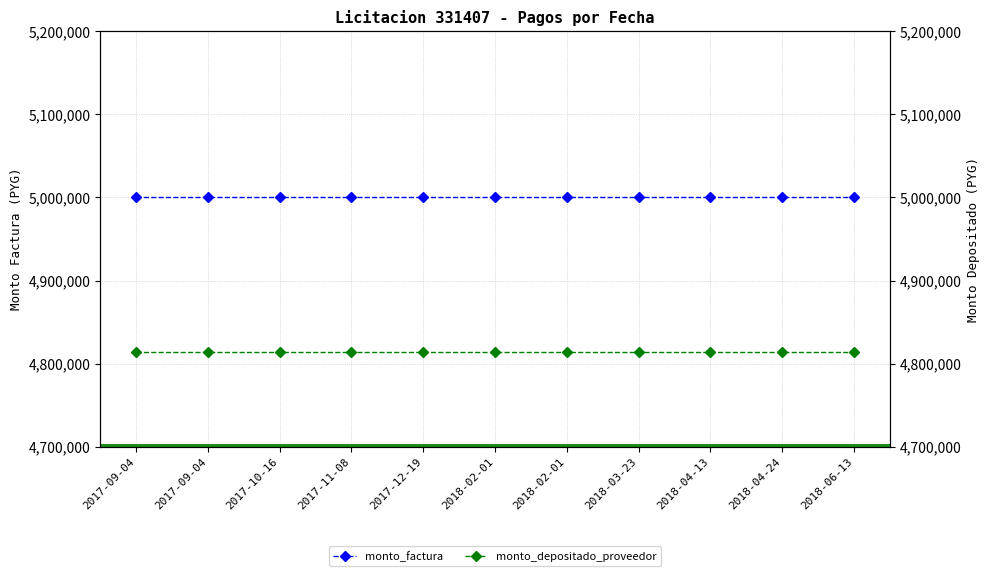

What is the sum of the monto_depositado_proveedor values at 2017-10-16 and 2018-04-24?

9629332